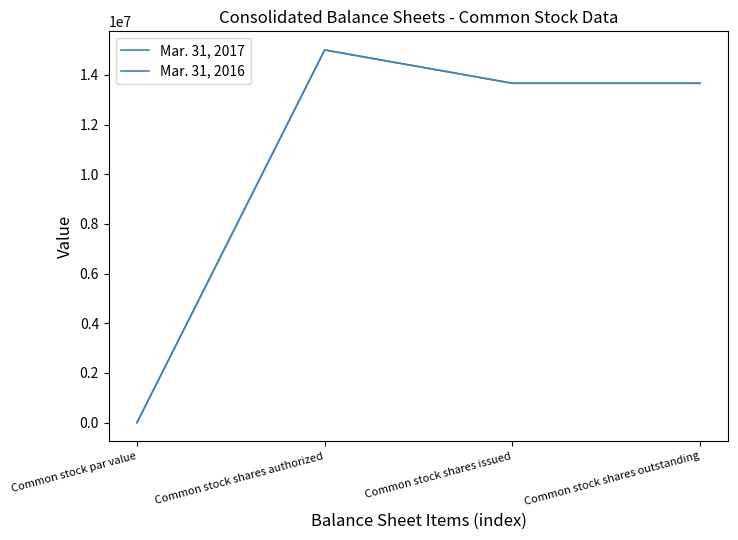

At which category does the chart reach its peak across all series?

Common stock shares authorized